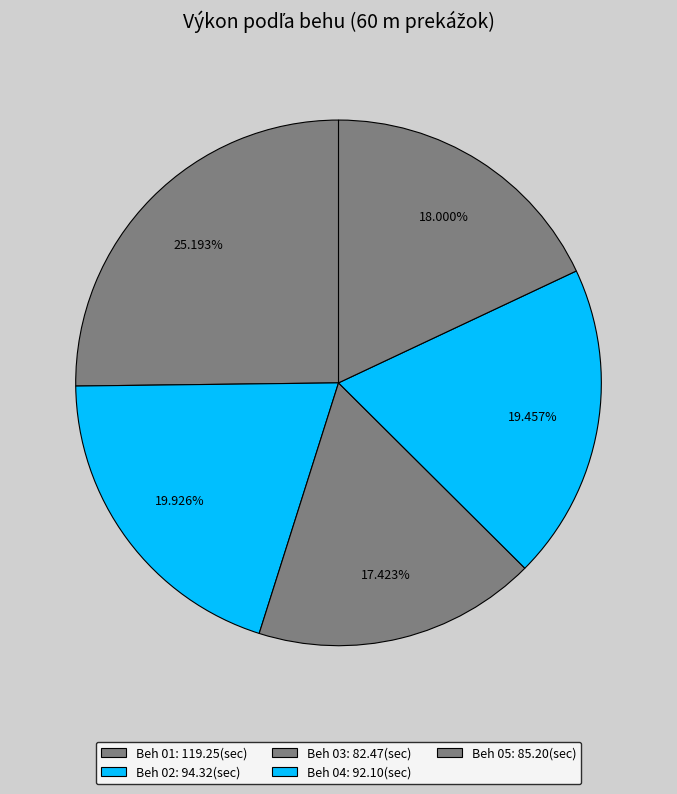

Count the number of slices in the pie.

5